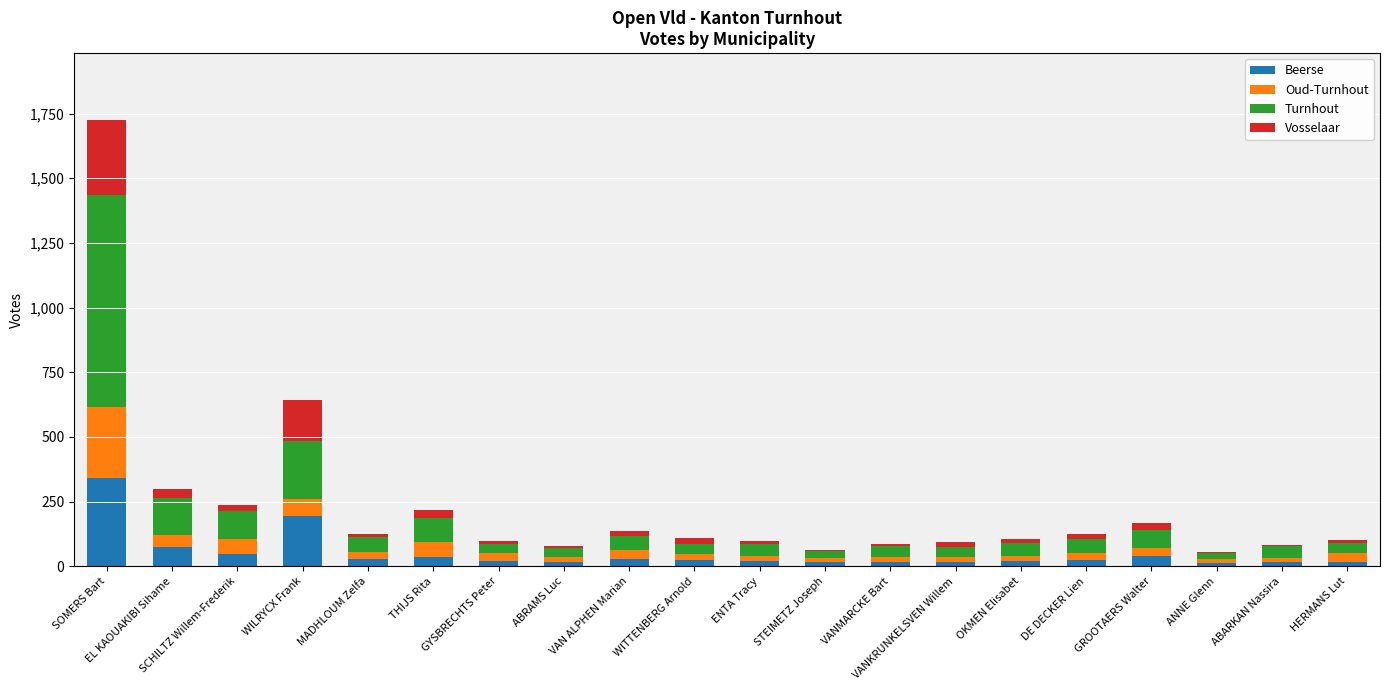

At which category is the sum across all series the highest?

SOMERS Bart